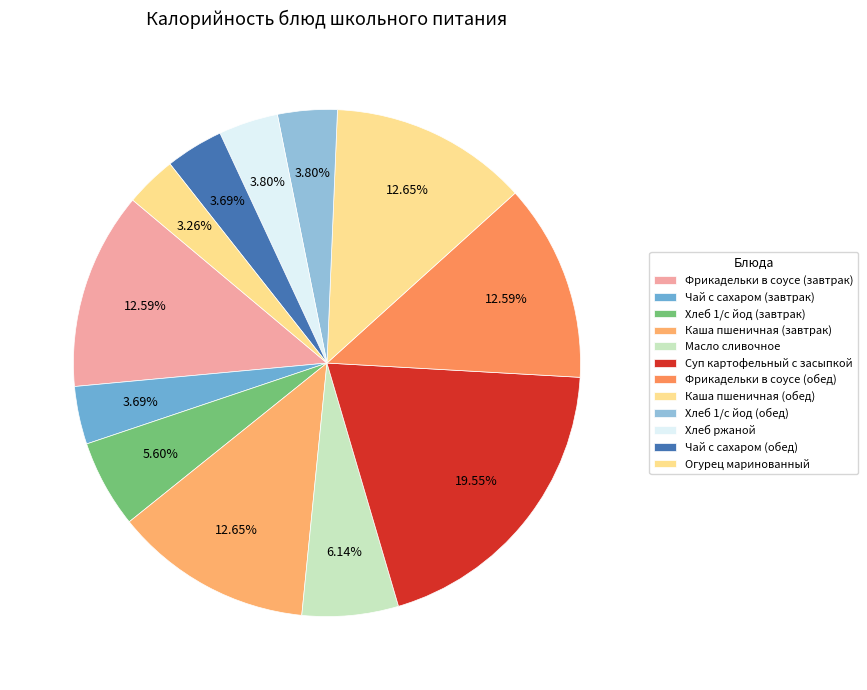

To the nearest percent, what is the difference between the largest and smallest slice percentages?

16%